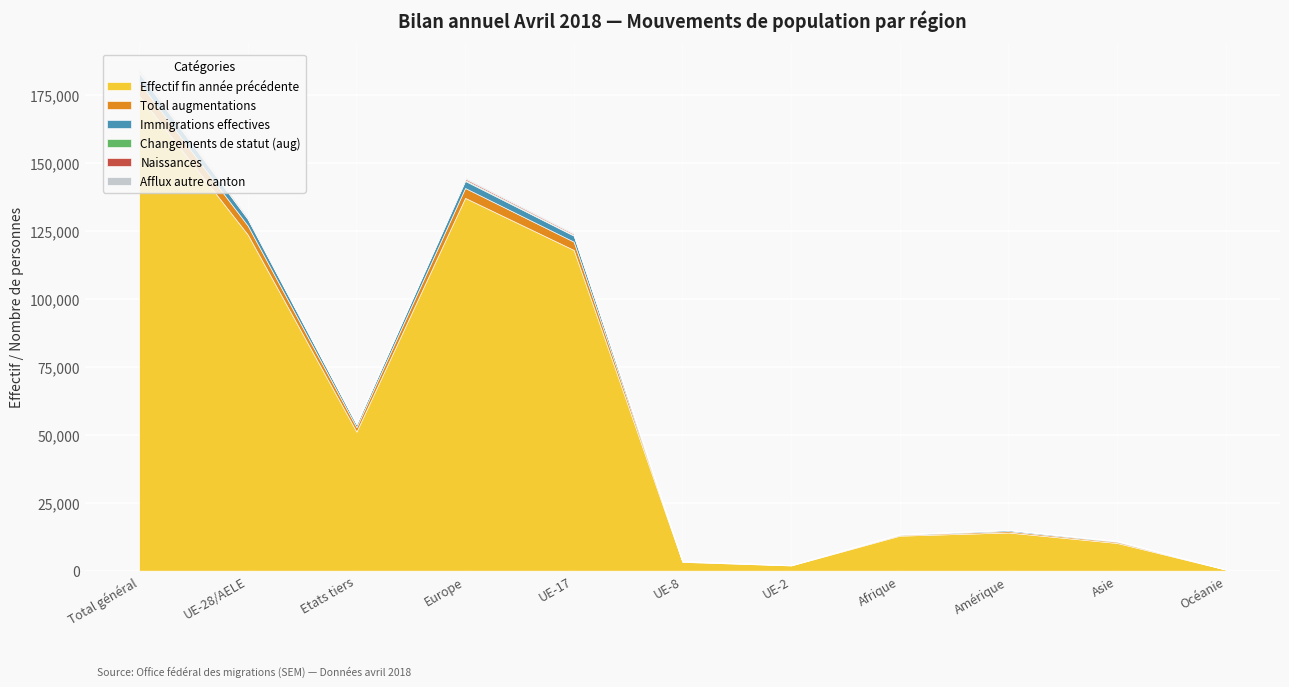

Rank the series at Asie from lowest to highest value.

Afflux autre canton, Naissances, Changements de statut (aug), Immigrations effectives, Total augmentations, Effectif fin année précédente